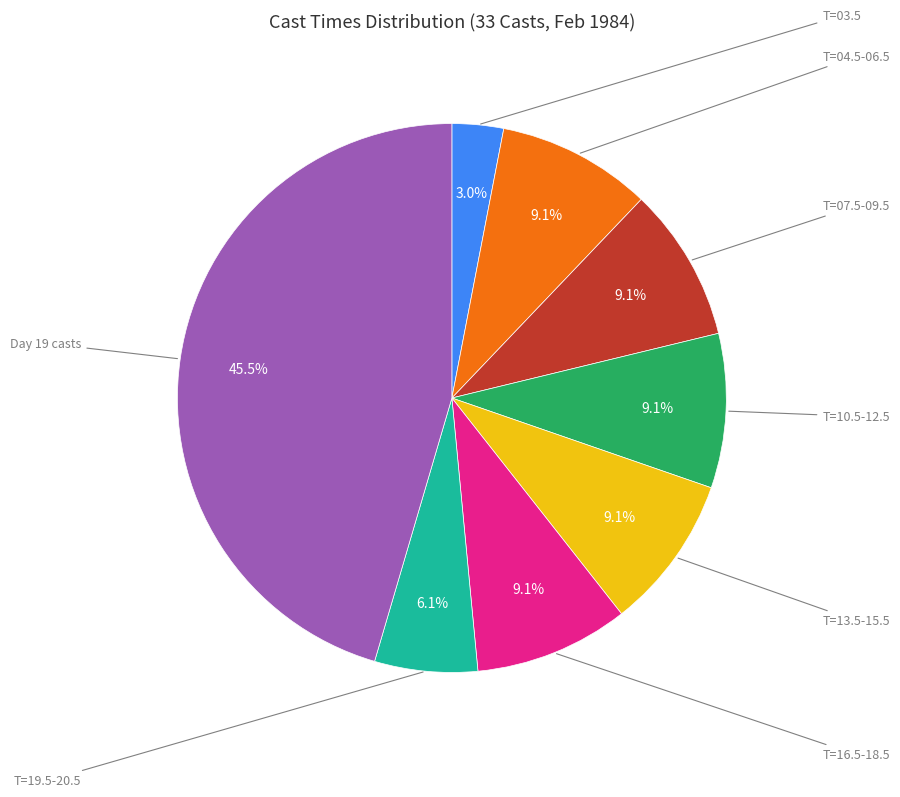

Is there a majority slice in this chart?

No